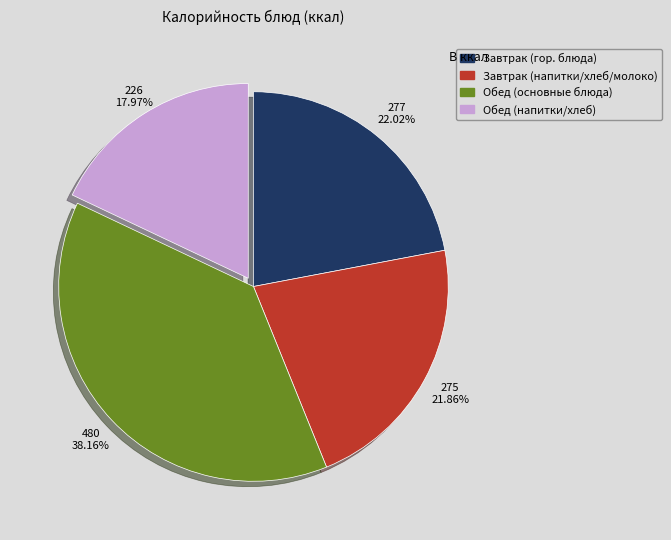

How many segments does this pie chart have?

4